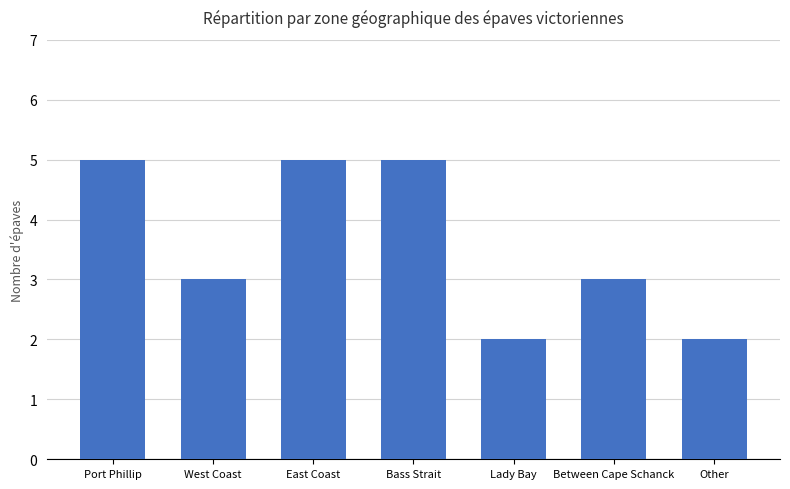

What is the approximate value at East Coast?

5